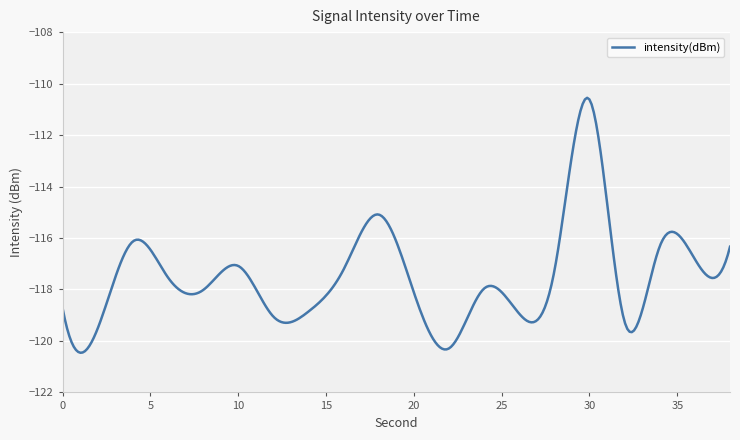

What is the difference between the maximum and minimum values?

9.9